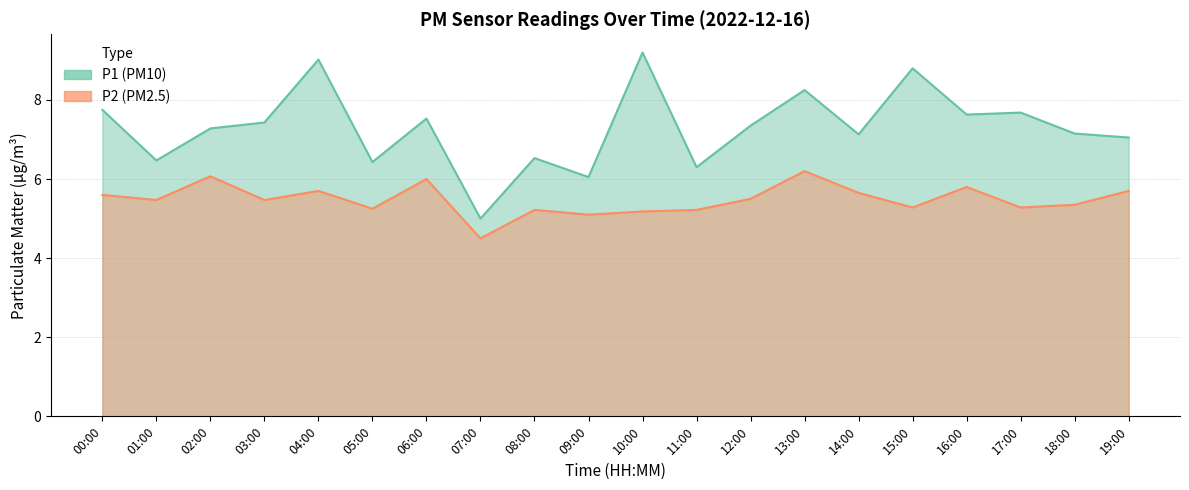

Is it true that P1 equals 9.0 at 04:00?

True